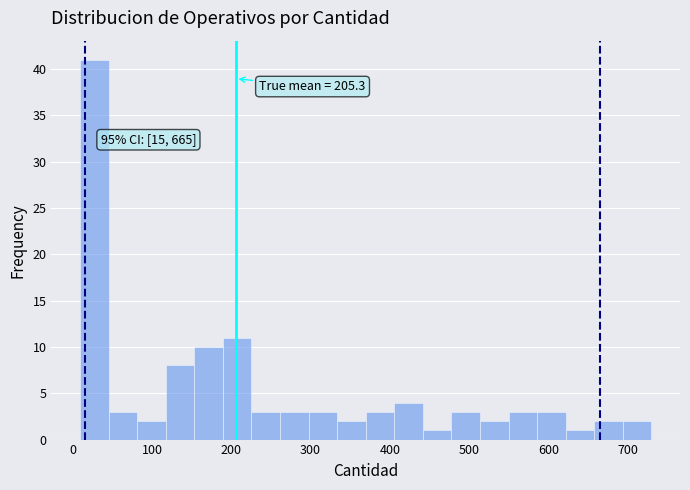

Read against the x-axis, roughly where is the centre of the tallest bar?

30